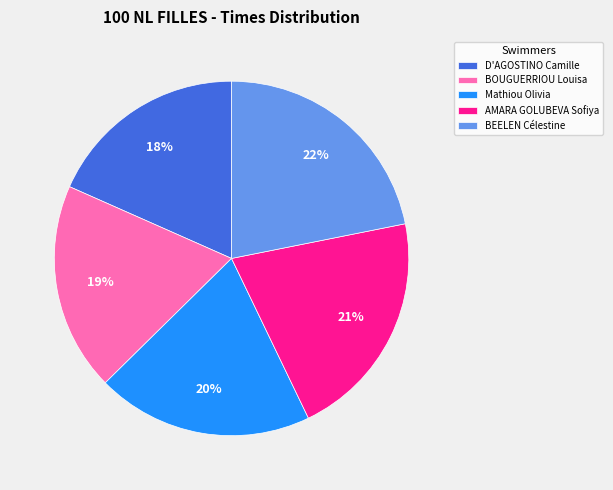

Is it true that AMARA GOLUBEVA Sofiya is 14% of the pie?

False